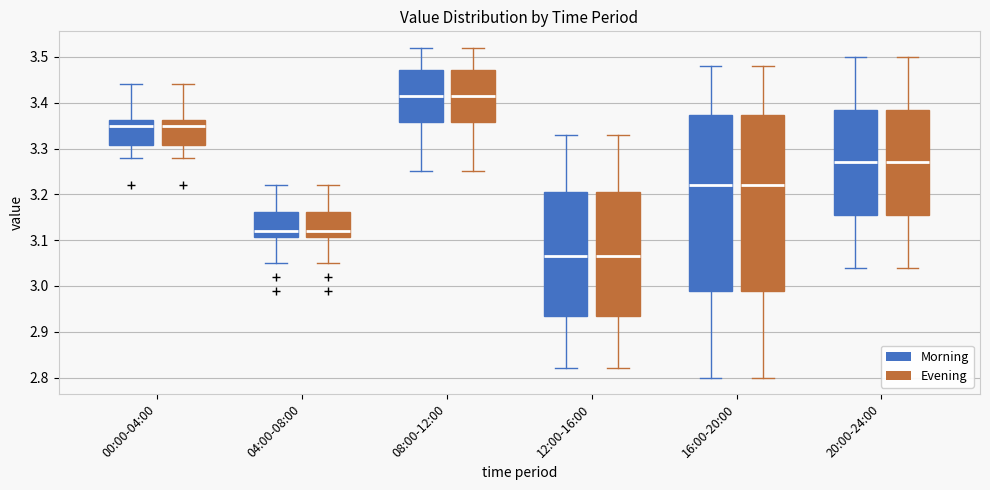

Reading left to right, transcribe this box plot: for each box, give where its median line is, the range the box spans, and where its two whiskers end, as read against the y-axis. The values are not printed on the chart, so give them approximately, as read against the axis.

00:00-04:00 (Morning): median 3.35, box 3.31 to 3.36, whiskers 3.28 to 3.44
00:00-04:00 (Evening): median 3.35, box 3.31 to 3.36, whiskers 3.28 to 3.44
04:00-08:00 (Morning): median 3.12, box 3.11 to 3.16, whiskers 3.05 to 3.22
04:00-08:00 (Evening): median 3.12, box 3.11 to 3.16, whiskers 3.05 to 3.22
08:00-12:00 (Morning): median 3.42, box 3.36 to 3.47, whiskers 3.25 to 3.52
08:00-12:00 (Evening): median 3.42, box 3.36 to 3.47, whiskers 3.25 to 3.52
12:00-16:00 (Morning): median 3.07, box 2.94 to 3.21, whiskers 2.82 to 3.33
12:00-16:00 (Evening): median 3.07, box 2.94 to 3.21, whiskers 2.82 to 3.33
16:00-20:00 (Morning): median 3.22, box 2.99 to 3.37, whiskers 2.80 to 3.48
16:00-20:00 (Evening): median 3.22, box 2.99 to 3.37, whiskers 2.80 to 3.48
20:00-24:00 (Morning): median 3.27, box 3.16 to 3.39, whiskers 3.04 to 3.50
20:00-24:00 (Evening): median 3.27, box 3.16 to 3.39, whiskers 3.04 to 3.50